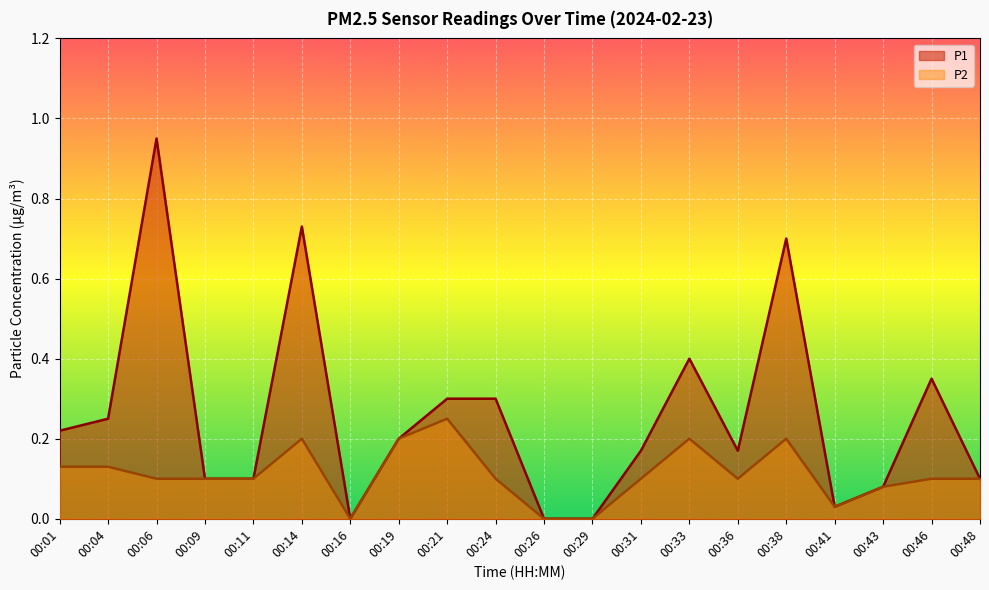

True or false: P2 has more than 2 interior local peaks.

True